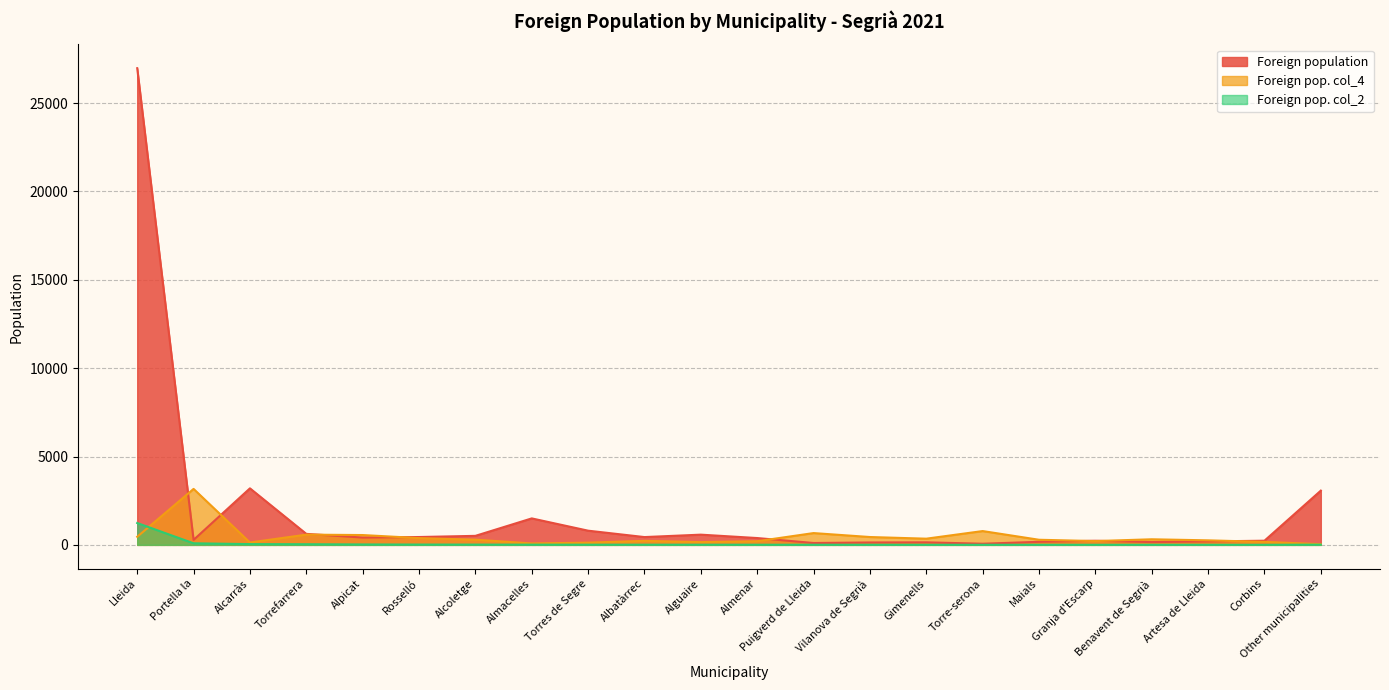

Between which two adjacent categories do Foreign pop. col_4 and Foreign population first intersect?

Lleida and Portella la